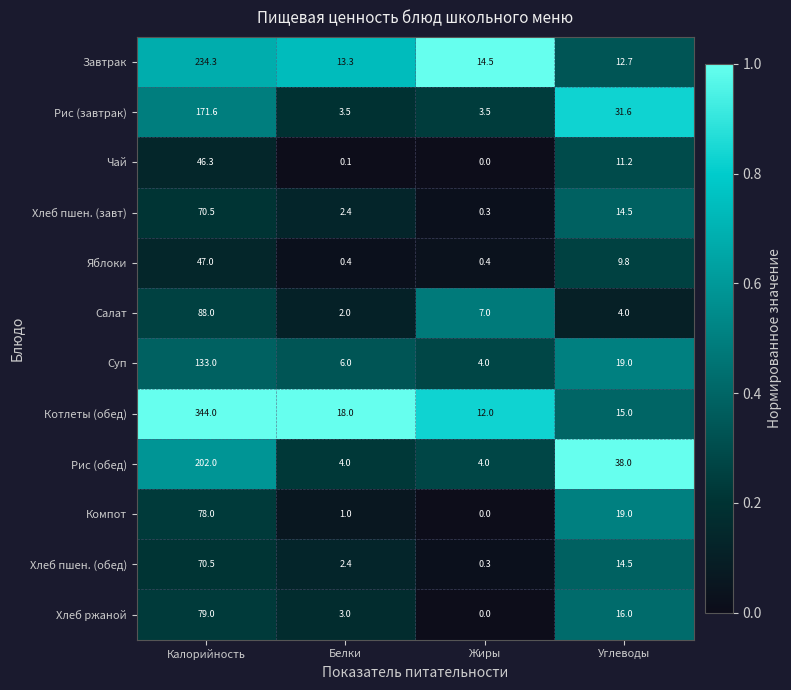

Which series has the widest spread of values?

Котлеты (обед)